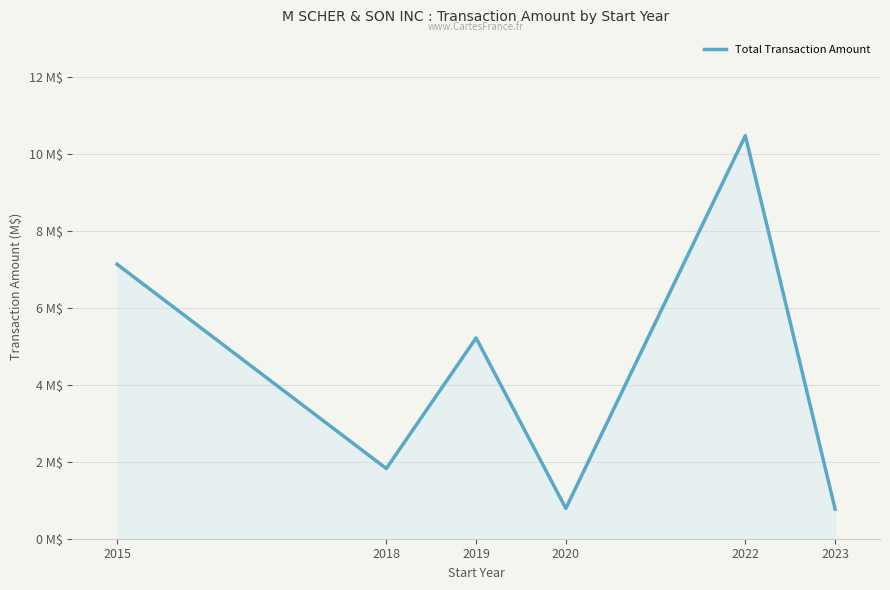

What is the sum of the values at 2018 and 2023?

2.6